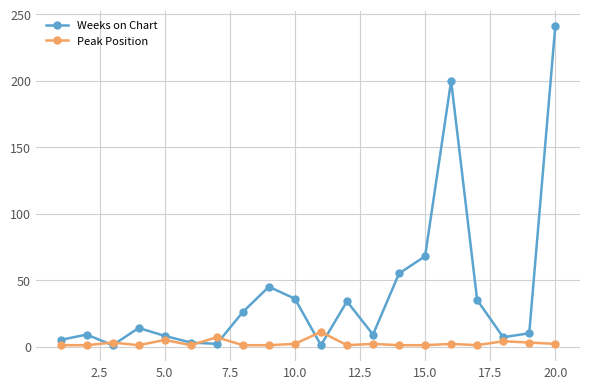

Does the chart display data point markers on the line(s)?

Yes